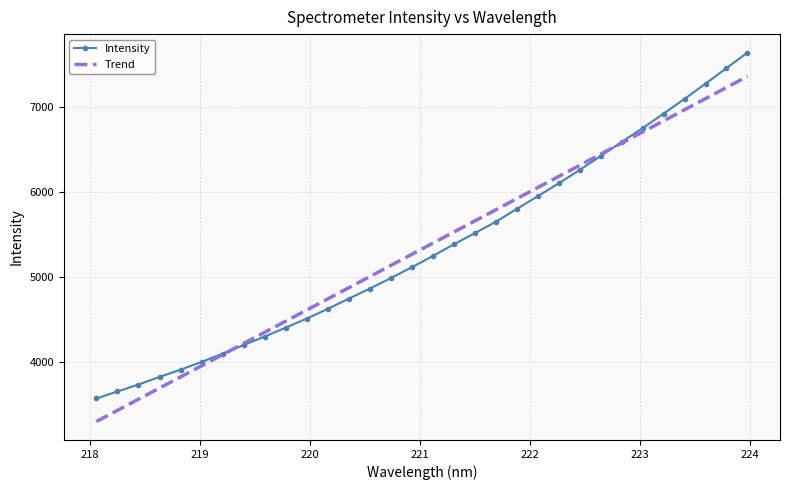

What are all the series names shown in the legend?

Intensity, Trend